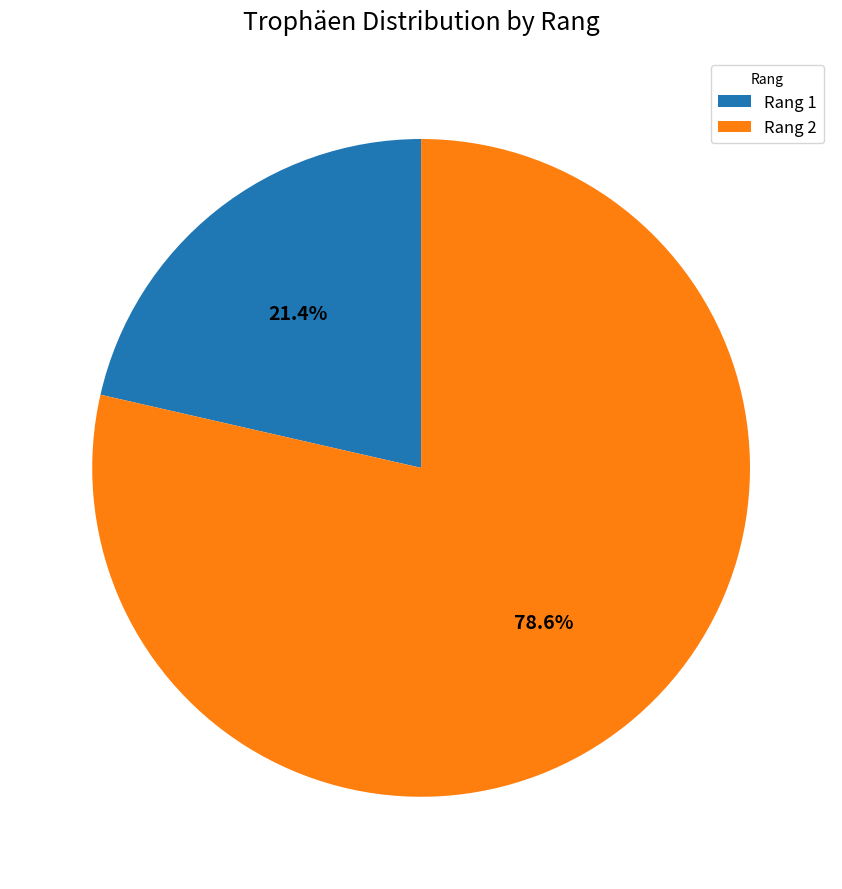

What percentage do Rang 2 and Rang 1 together represent?

100.0%